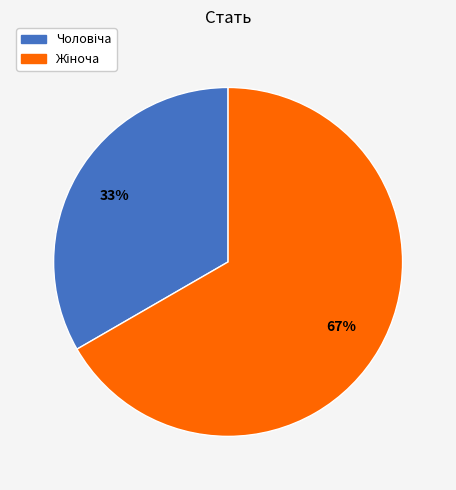

Does any single category account for the majority?

Yes